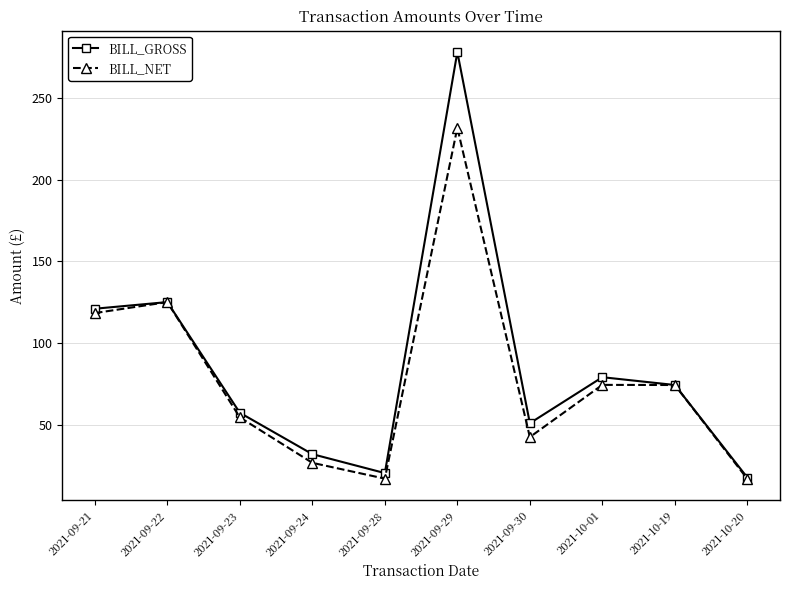

Rank the categories by BILL_GROSS value from lowest to highest.

2021-10-20, 2021-09-28, 2021-09-24, 2021-09-30, 2021-09-23, 2021-10-19, 2021-10-01, 2021-09-21, 2021-09-22, 2021-09-29